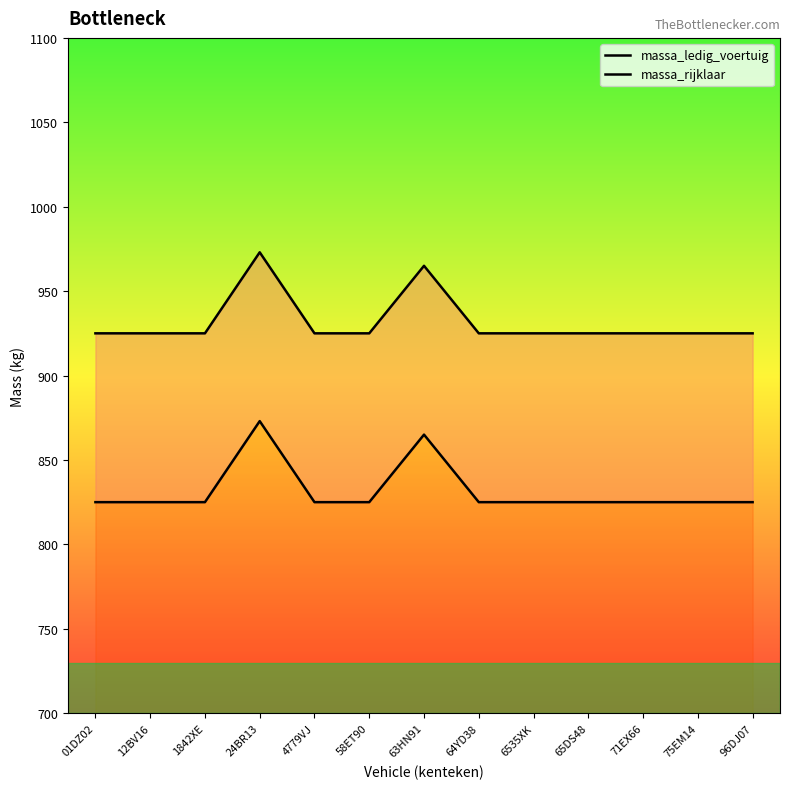

What is the difference between the highest and lowest values at 75EM14?

100